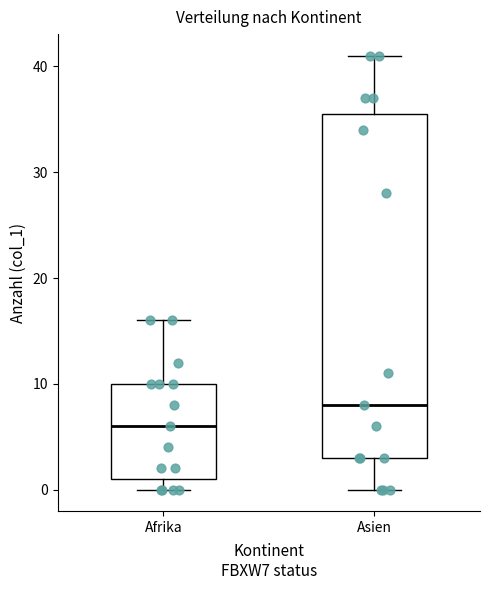

Reading left to right, transcribe this box plot: for each box, give where its median line is, the range the box spans, and where its two whiskers end, as read against the y-axis. The values are not printed on the chart, so give them approximately, as read against the axis.

Afrika: median 6, box 1 to 10, whiskers 0 to 16
Asien: median 8, box 3 to 36, whiskers 0 to 41